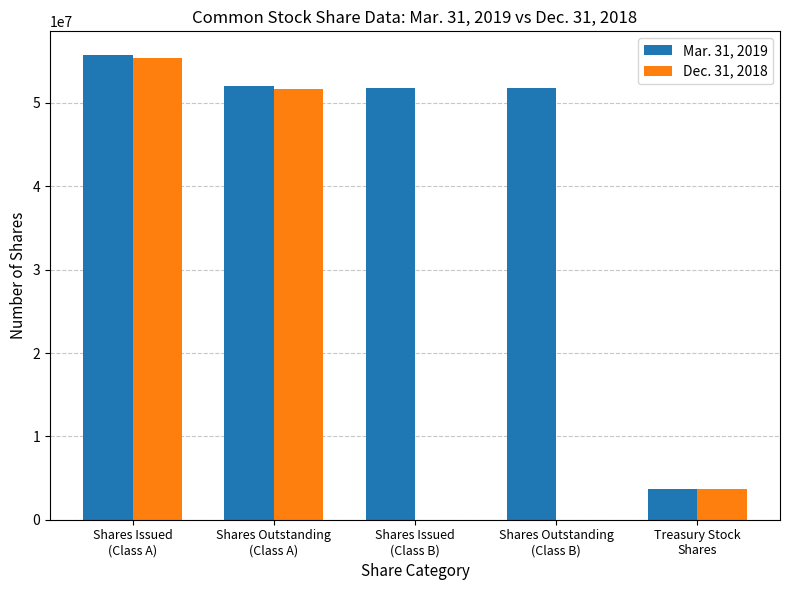

What is the sum of the Dec. 31, 2018 values at Shares Outstanding
(Class B) and Shares Issued
(Class A)?

55401325